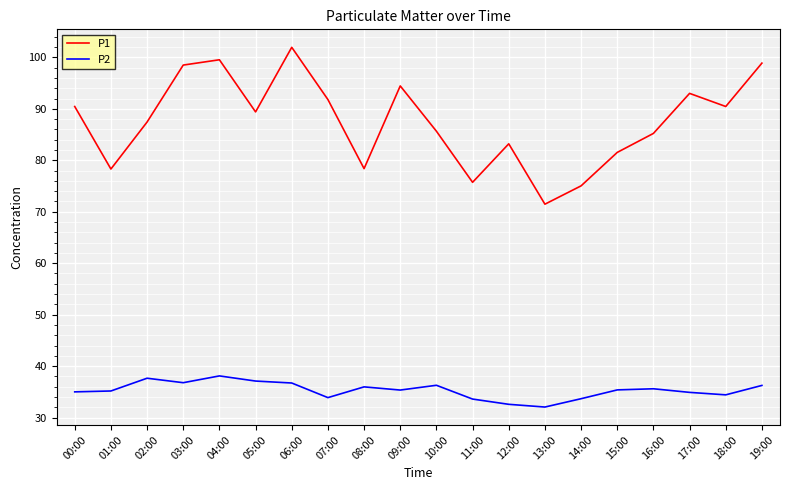

What position from the right is 03:00?

17